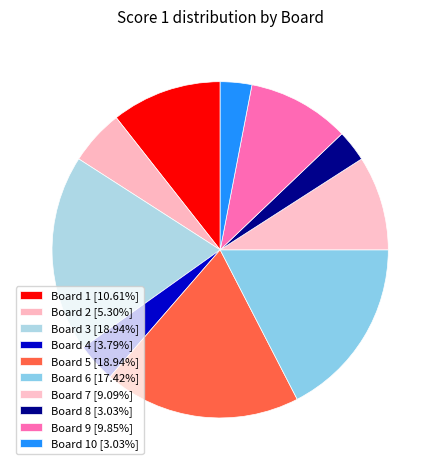

Is there a majority slice in this chart?

No